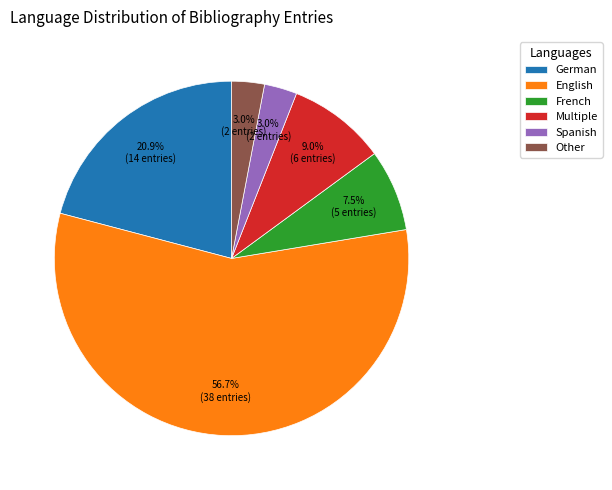

Do German and French together represent more than half of the pie?

No